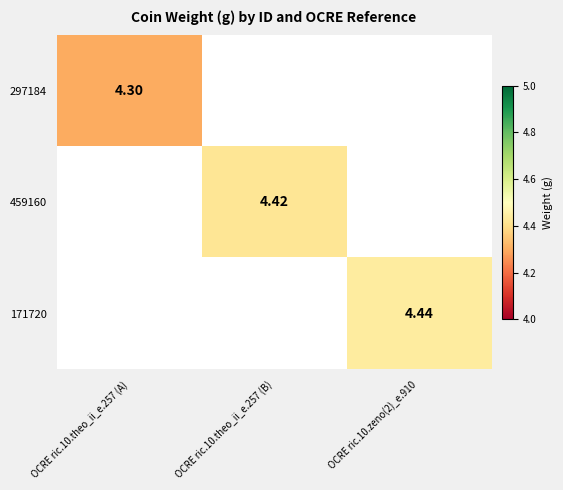

Which category has the highest value across all series?

OCRE ric.10.zeno(2)_e.910